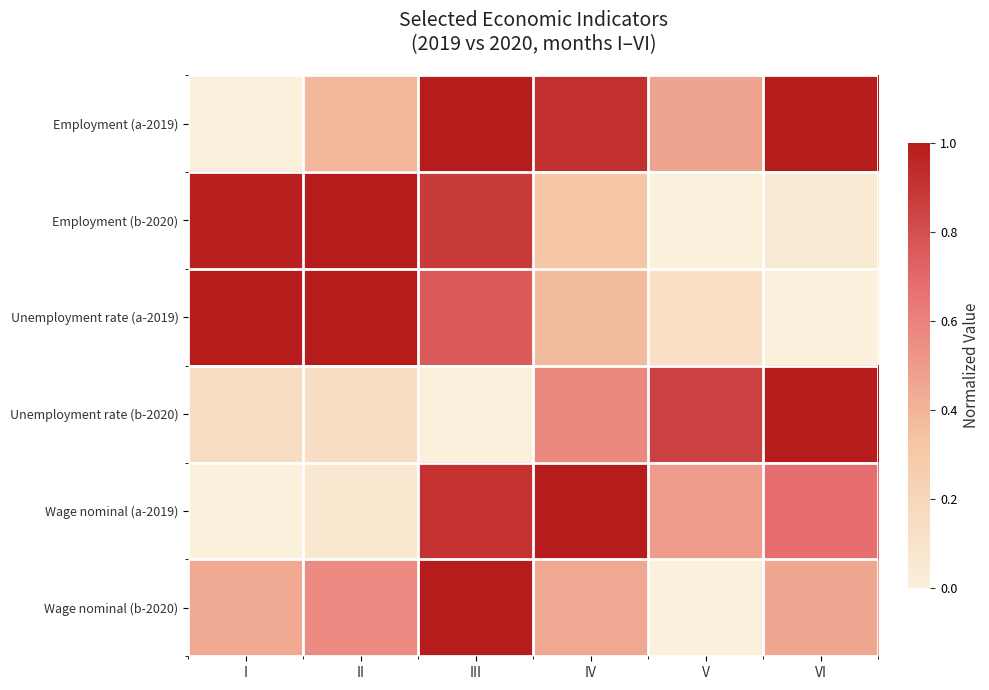

Which has a higher value, I or II?

II